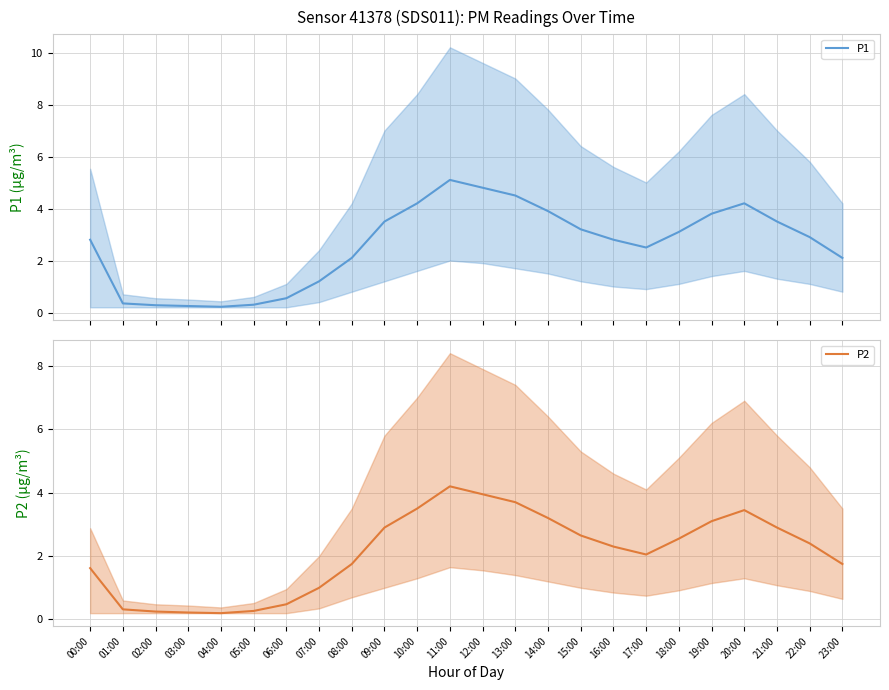

What is the spread (max minus min) of values at 22:00?

0.5